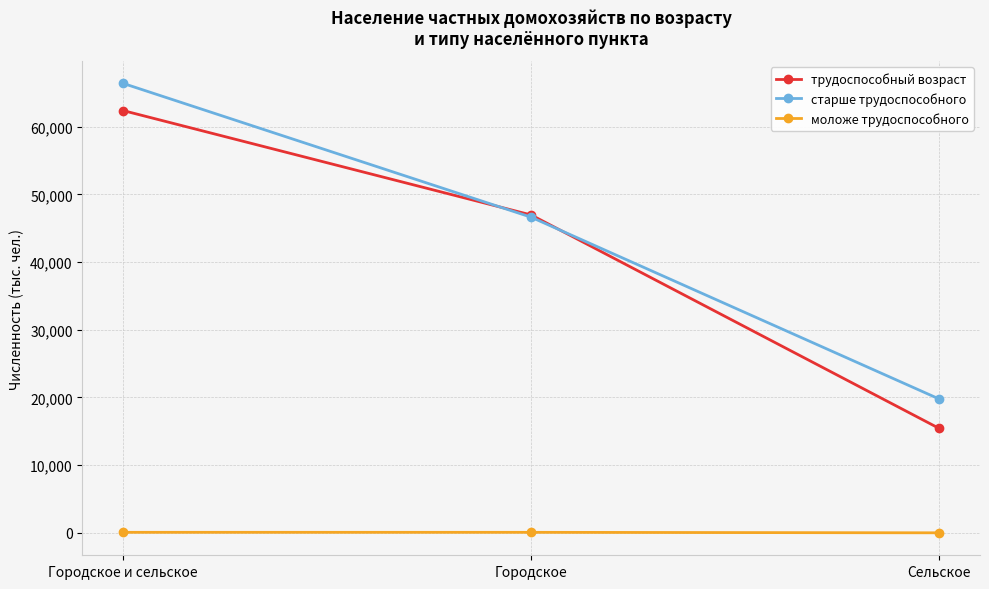

What value does the старше трудоспособного series have at Сельское, to the nearest 100?

19800